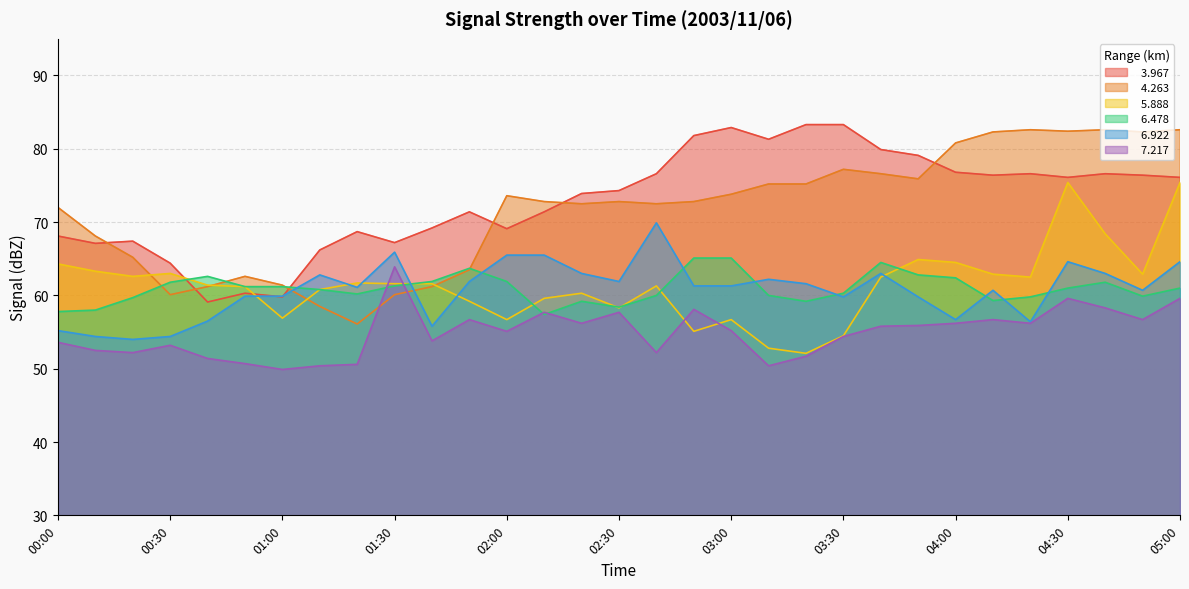

What is the label of the 12th point from the left?

01:50